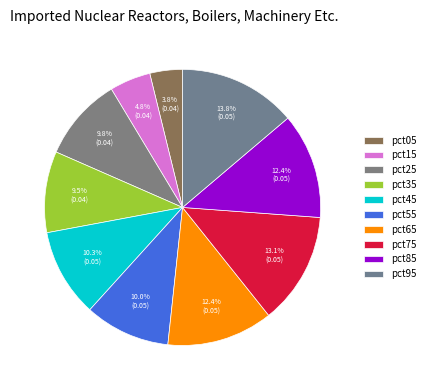

How much of the chart is everything except pct85?

87.6%